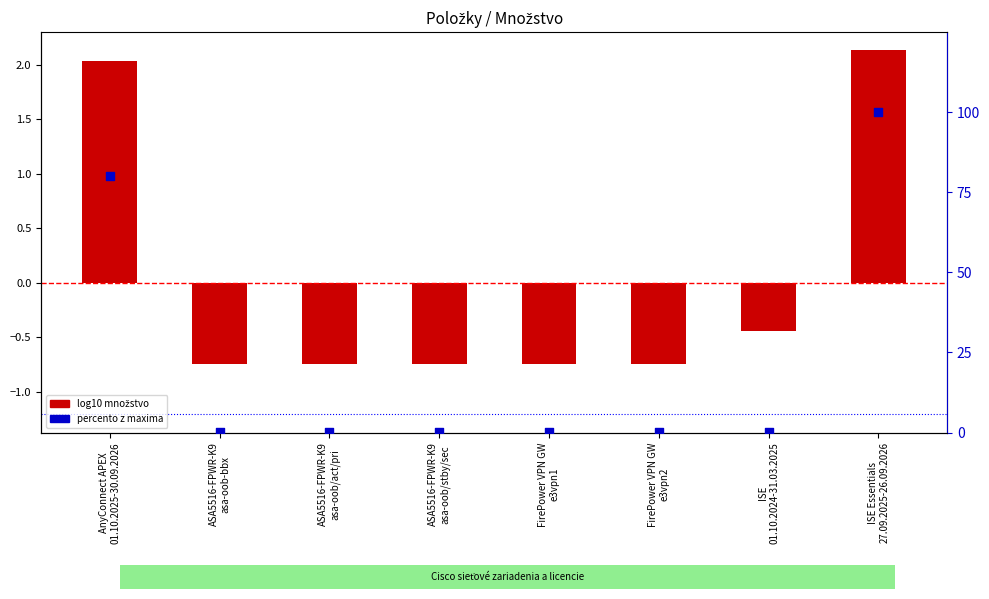

What are all the series names shown in the legend?

log10 množstvo, percento z maxima